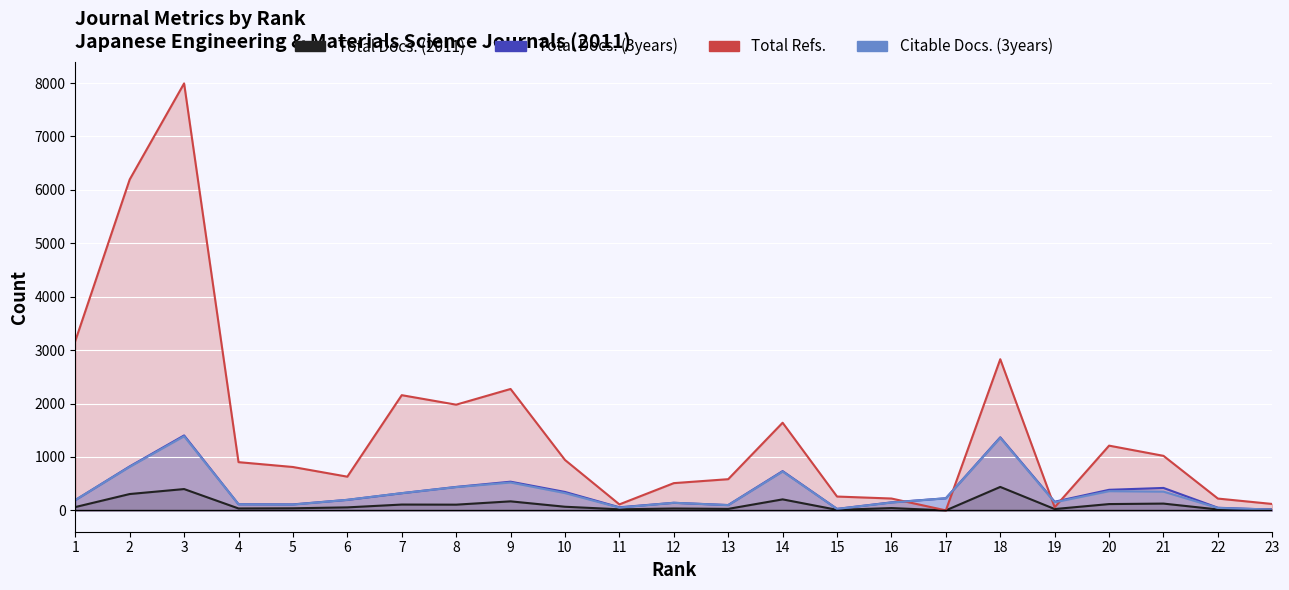

What is the value of the Total Docs. (3years) point at the 8th from the left?

439